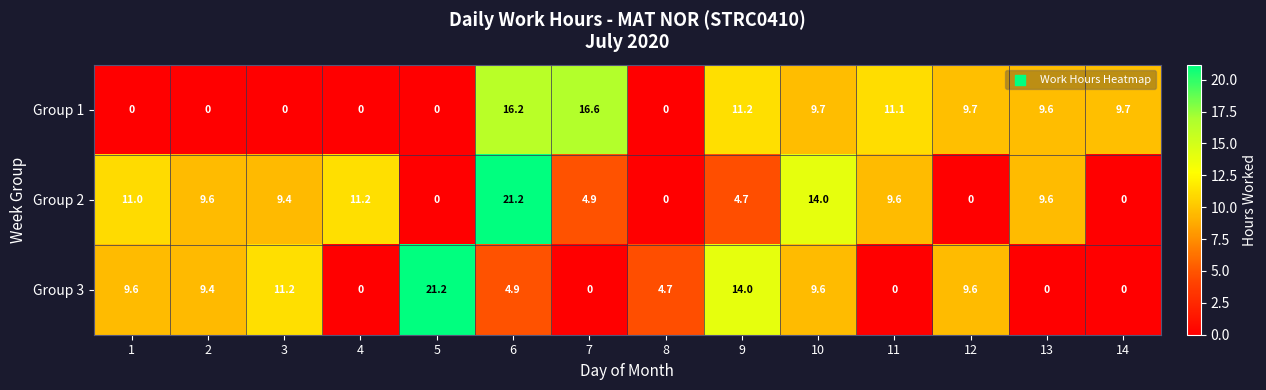

What is the difference between the maximum and minimum values in the Group 1 series?

16.6